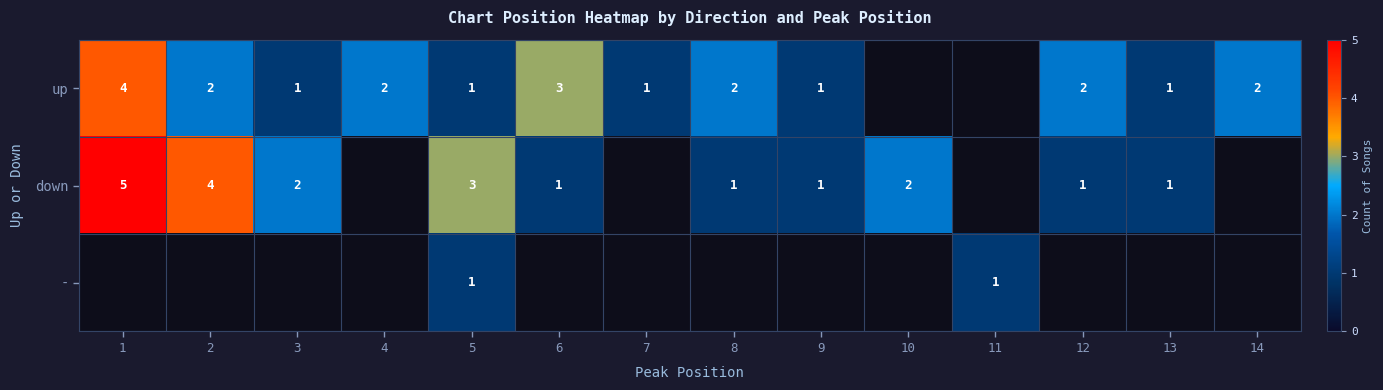

The down series shows 1 at 6. True or false?

True